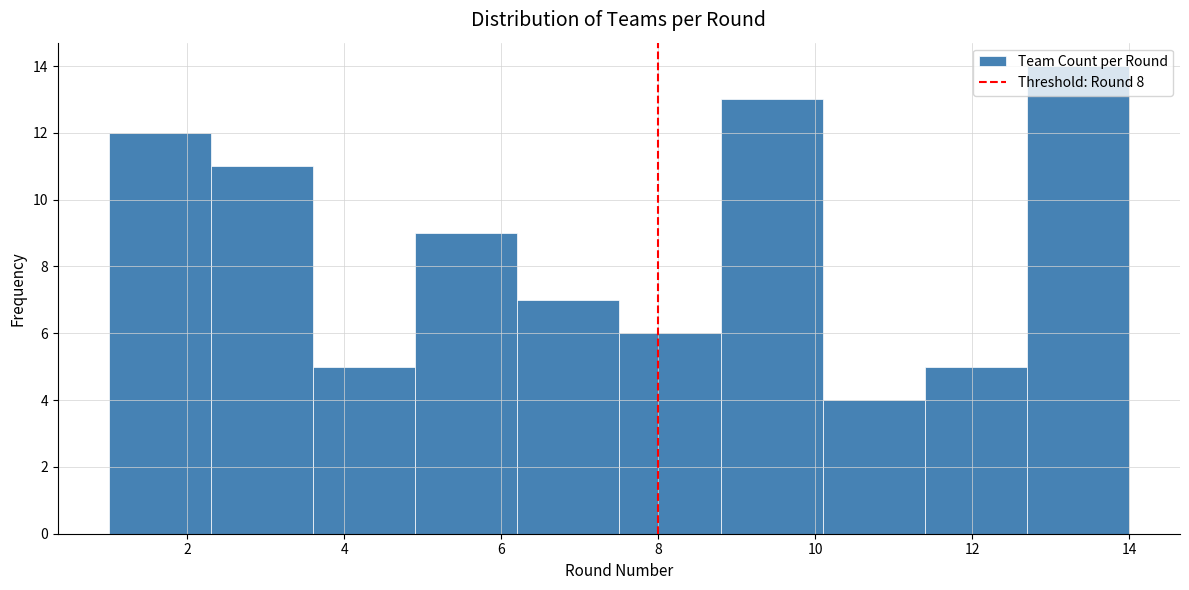

Over which range of the x-axis is the bar tallest?

12.7 to 14.0